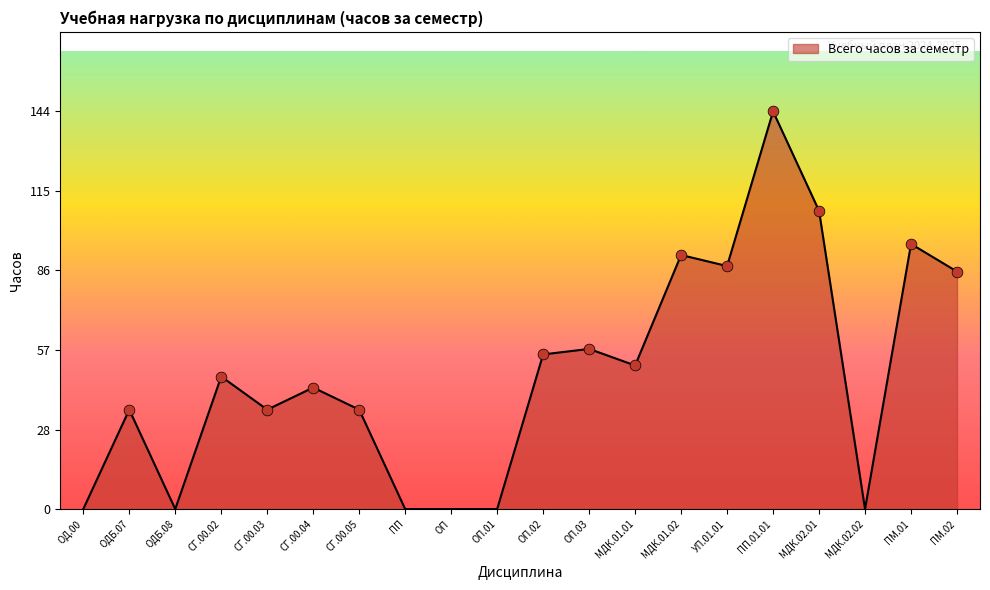

Which has a higher value, ПП.01.01 or ОП.03?

ПП.01.01